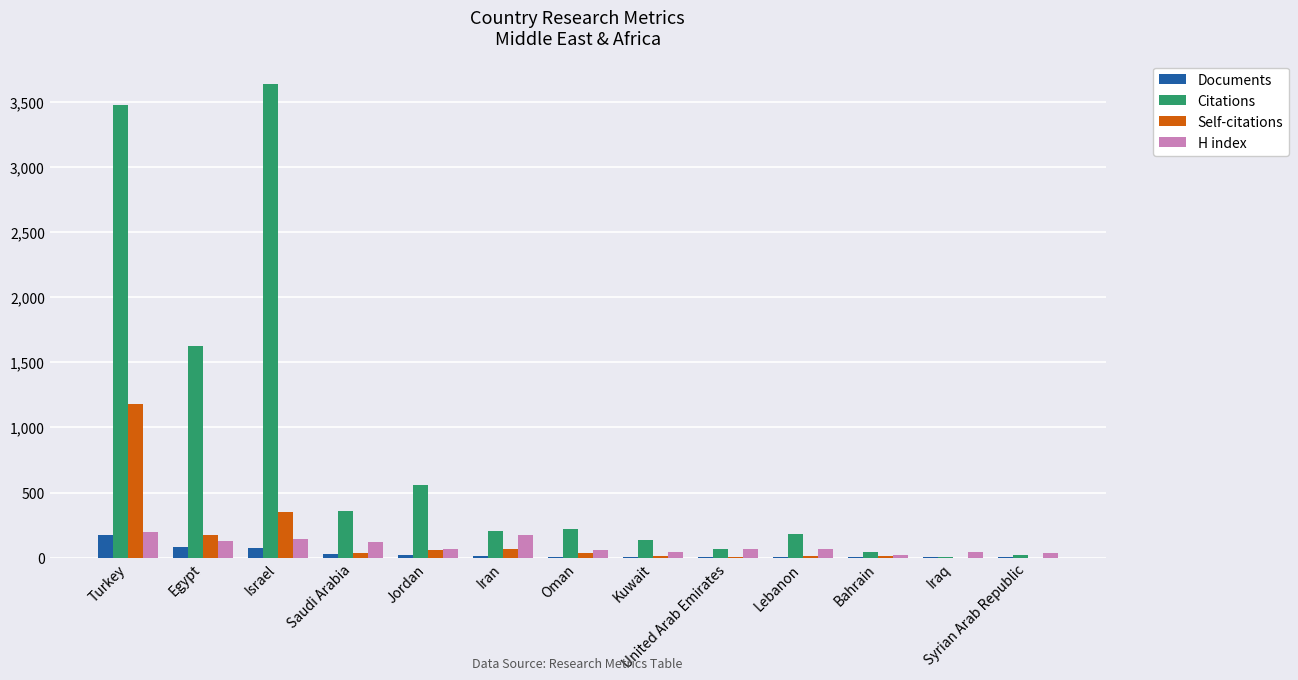

Where is Citations nearest to the value 1820?

Egypt